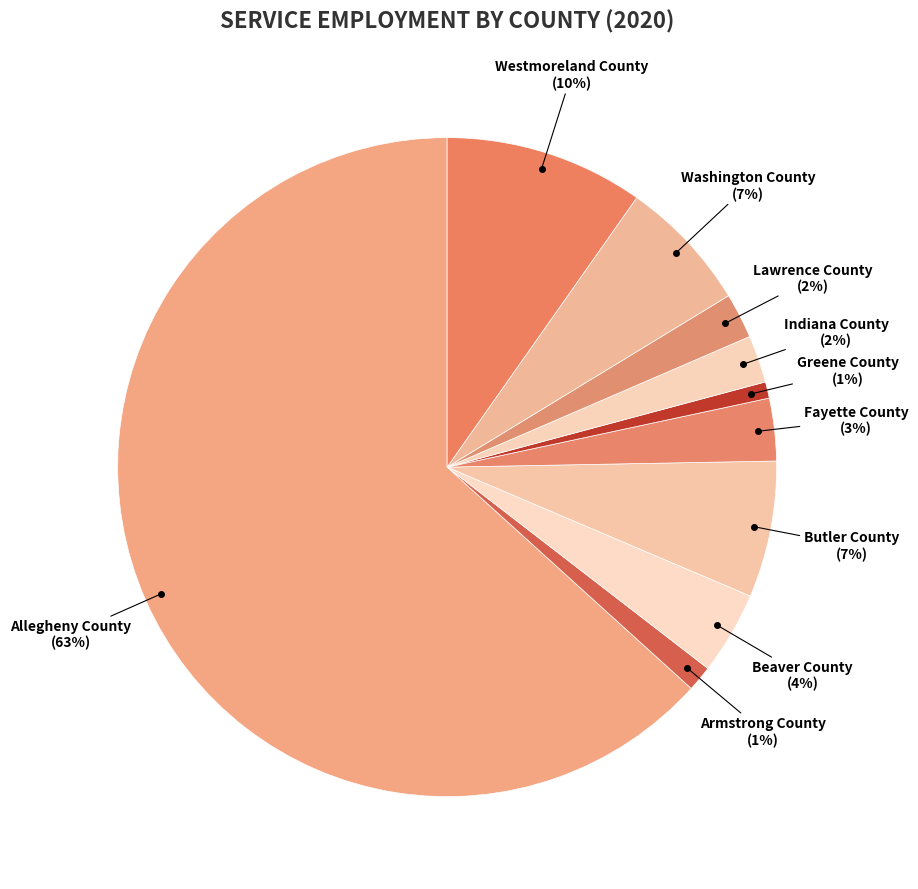

Which category has the smallest portion of the pie?

Greene County